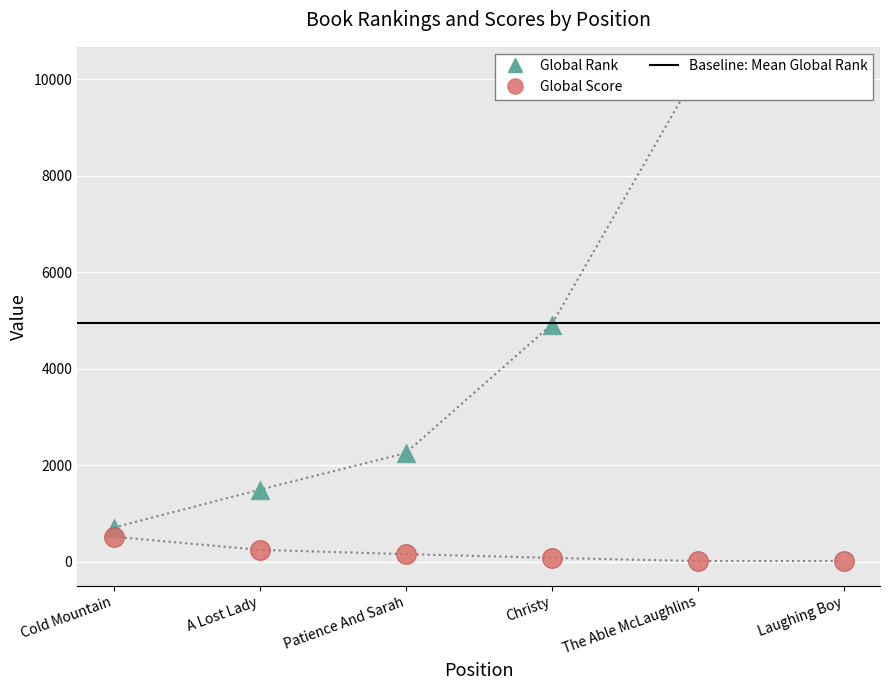

Which series reaches the minimum Y coordinate?

Global Score